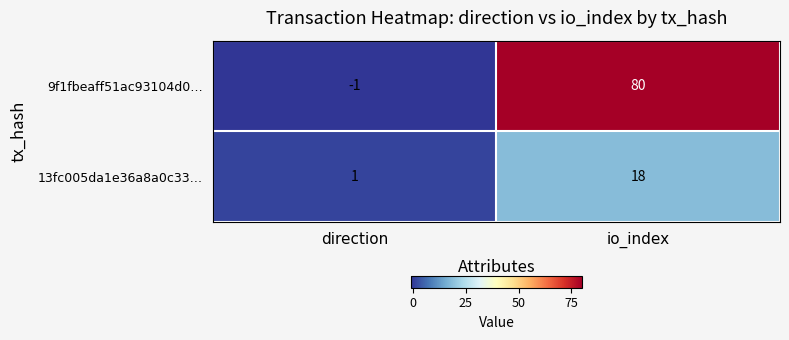

At which category does the chart reach its minimum across all series?

direction